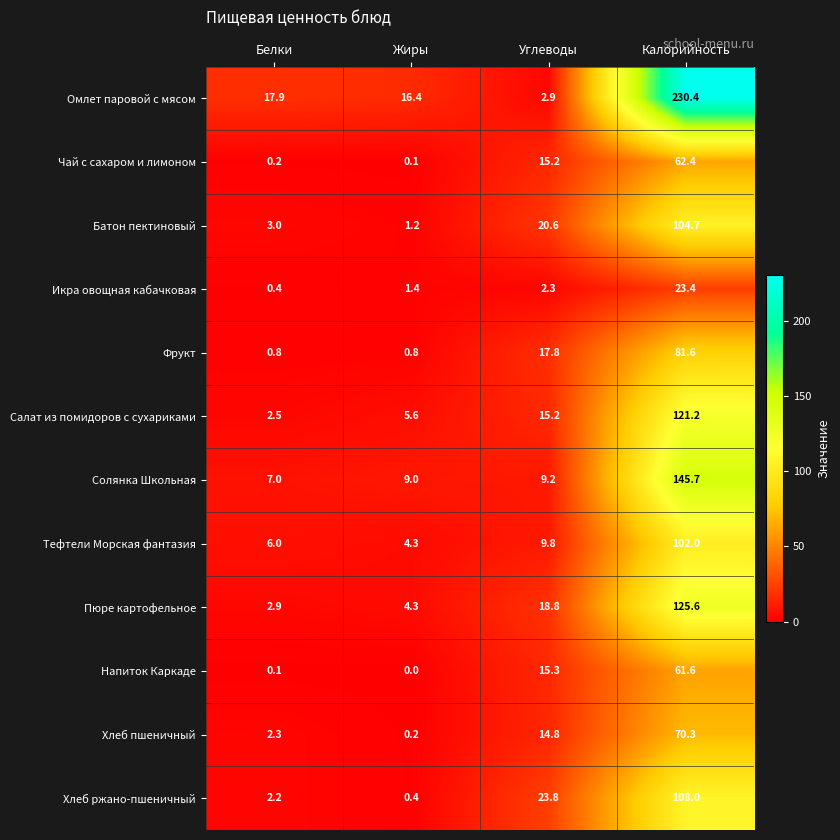

Where is Чай с сахаром и лимоном nearest to the value 31?

Углеводы